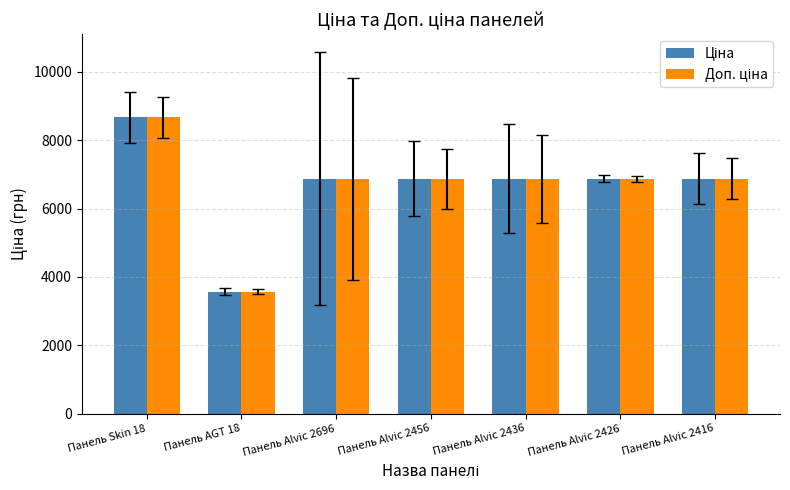

Does the chart contain stacked bars?

No